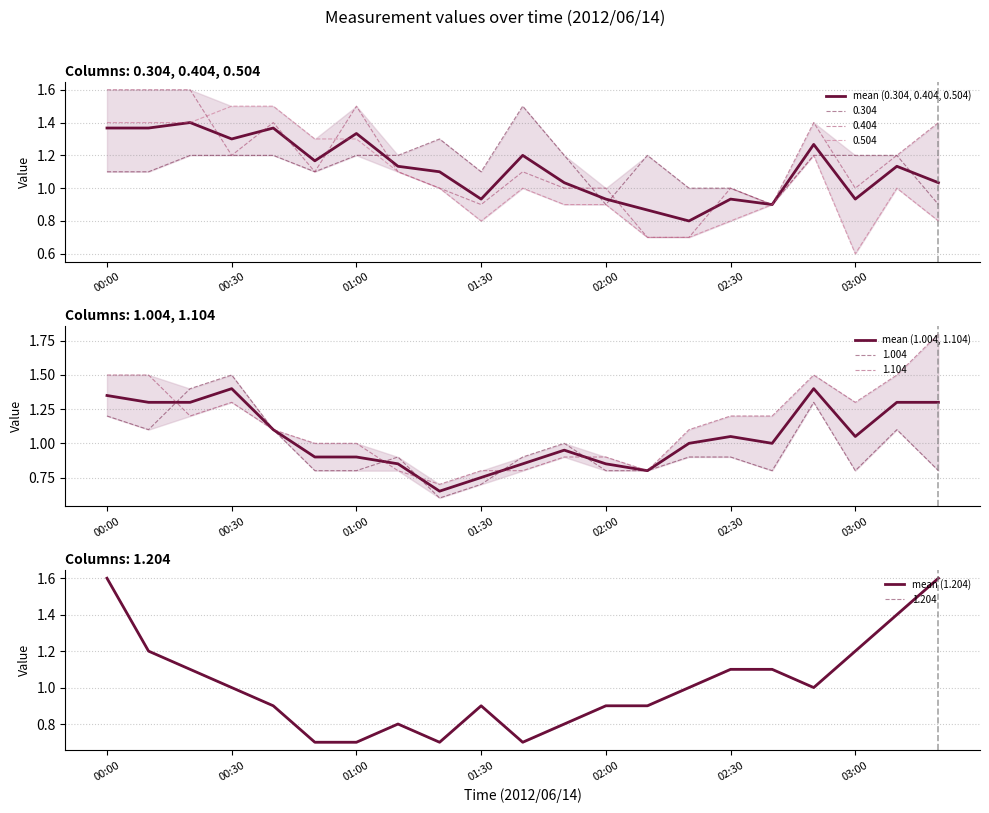

How many values in the mean (1.204) series exceed 1?

8